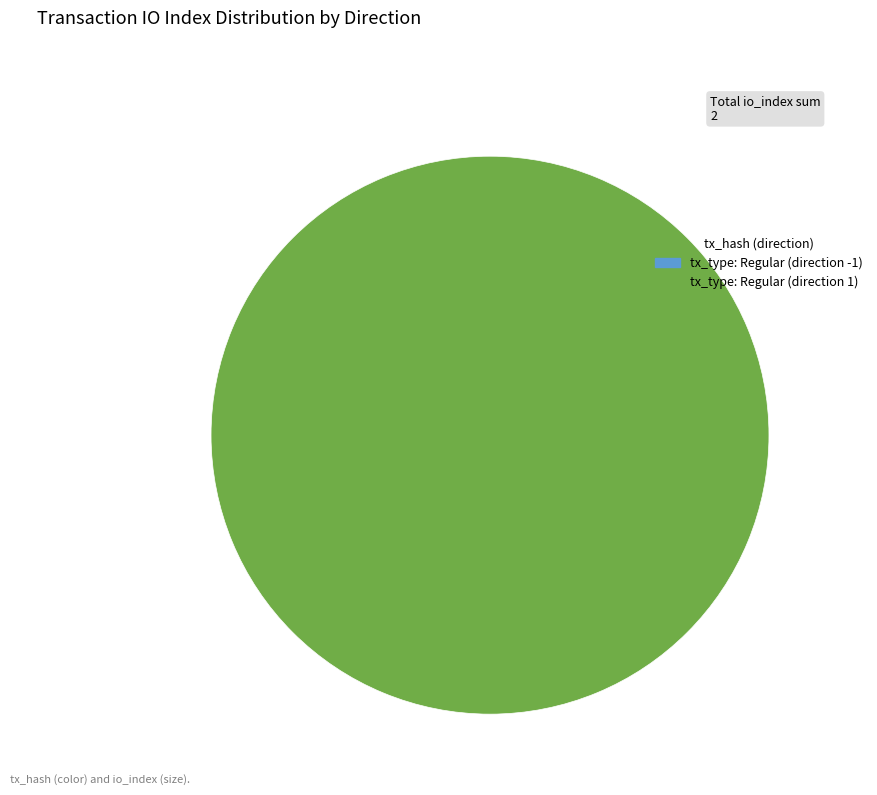

Rank the categories by value from lowest to highest.

tx_type: Regular (direction -1), tx_type: Regular (direction 1)